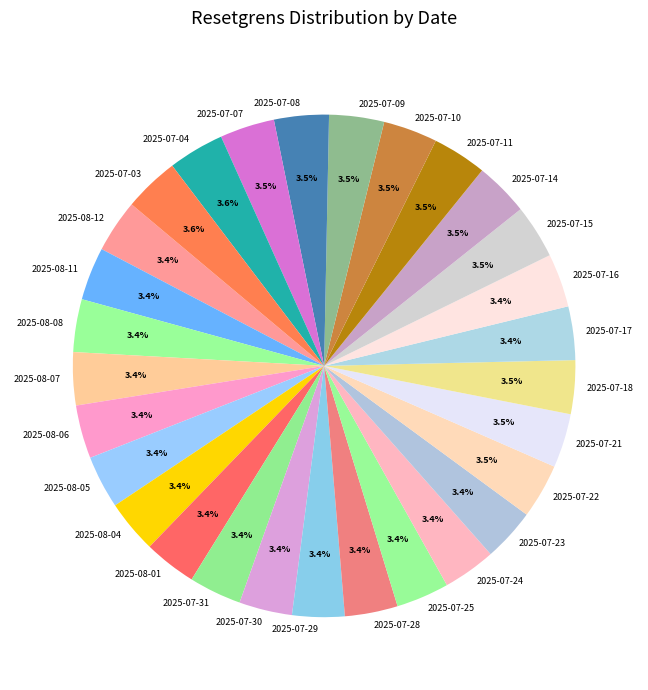

To the nearest percent, what is the combined percentage of 2025-07-30 and 2025-07-31?

7%